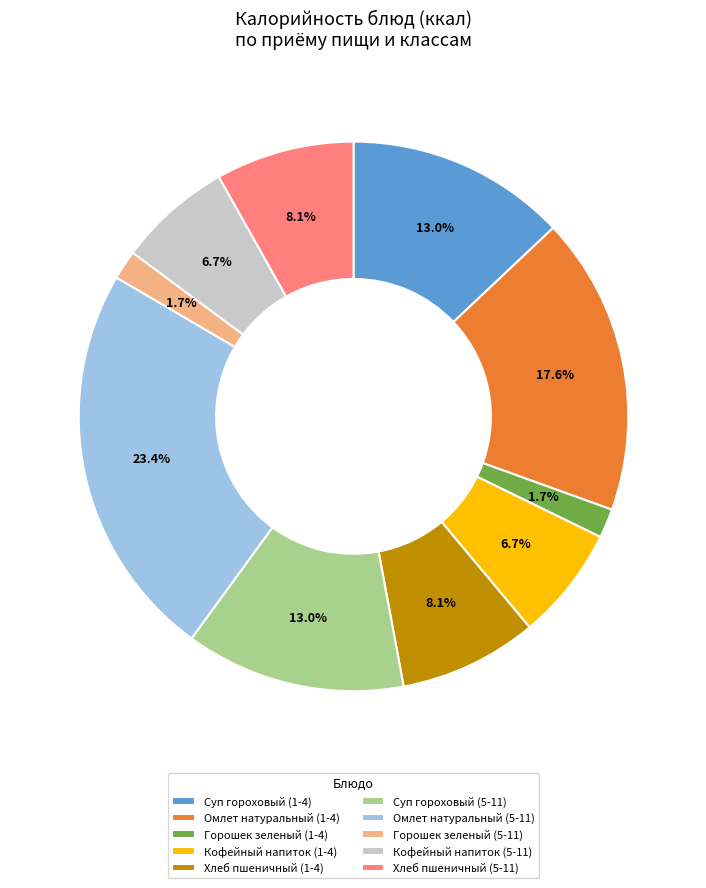

True or false: Омлет натуральный (5-11) accounts for 9% of the total.

False